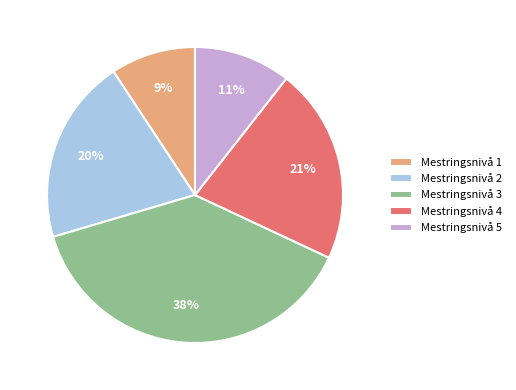

To the nearest percent, what portion does Mestringsnivå 1 represent?

9%